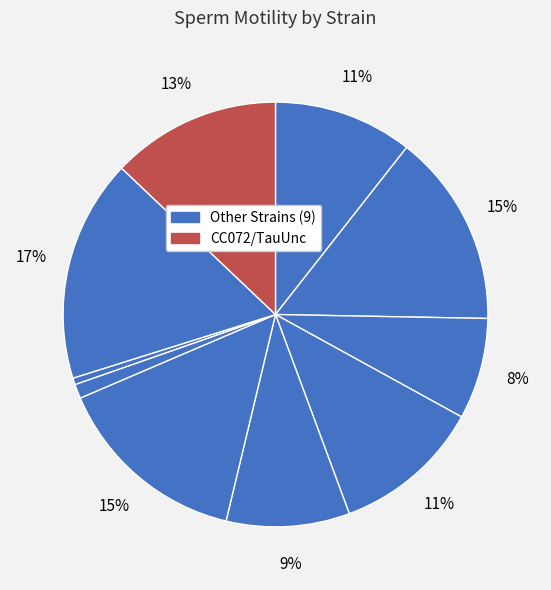

How many slices are in this pie chart?

10